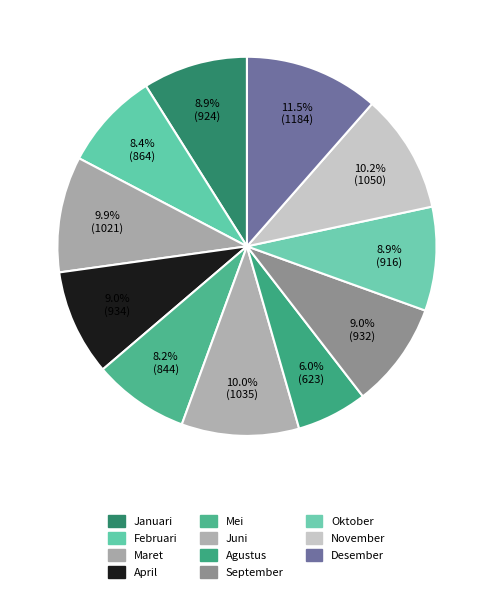

The November slice represents 3% of the pie. True or false?

False